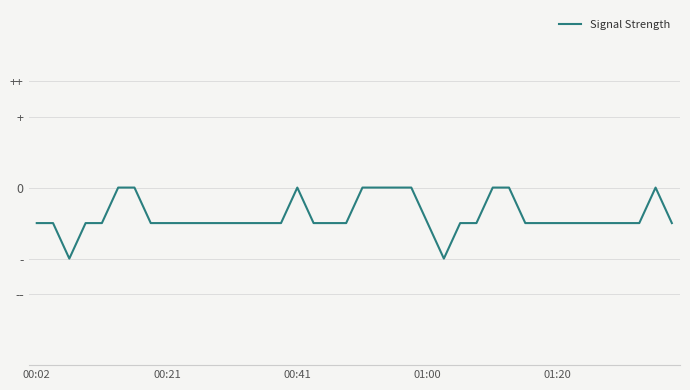

Is this an area chart (filled region under the line)?

No